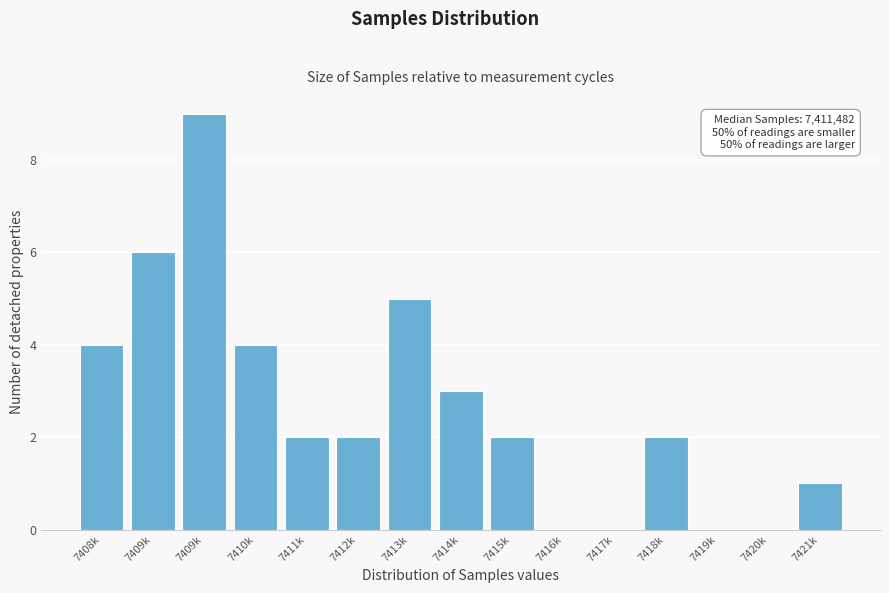

How many data points does each series have?

15